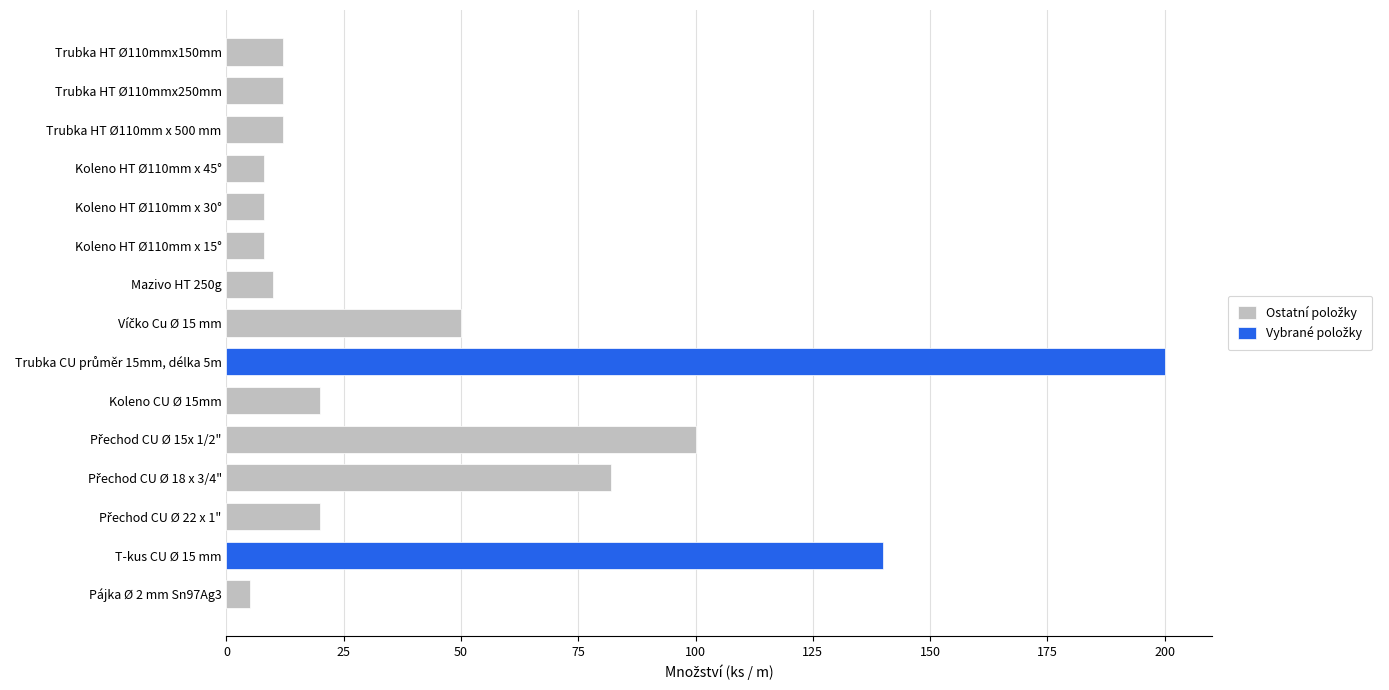

What value does the data have at Pájka Ø 2 mm Sn97Ag3, to the nearest 5?

5